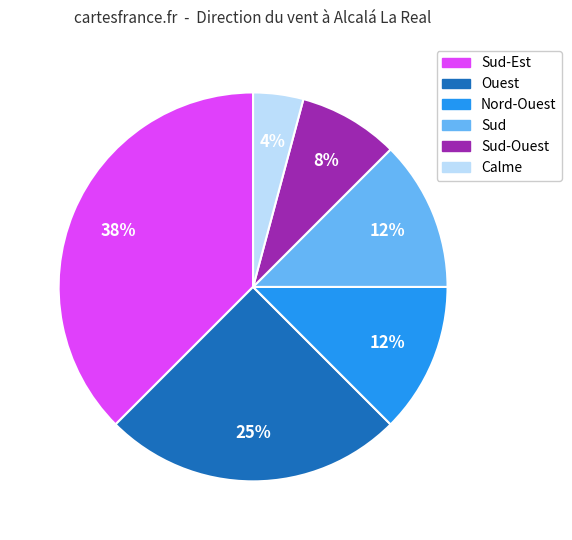

Is there a majority slice in this chart?

No